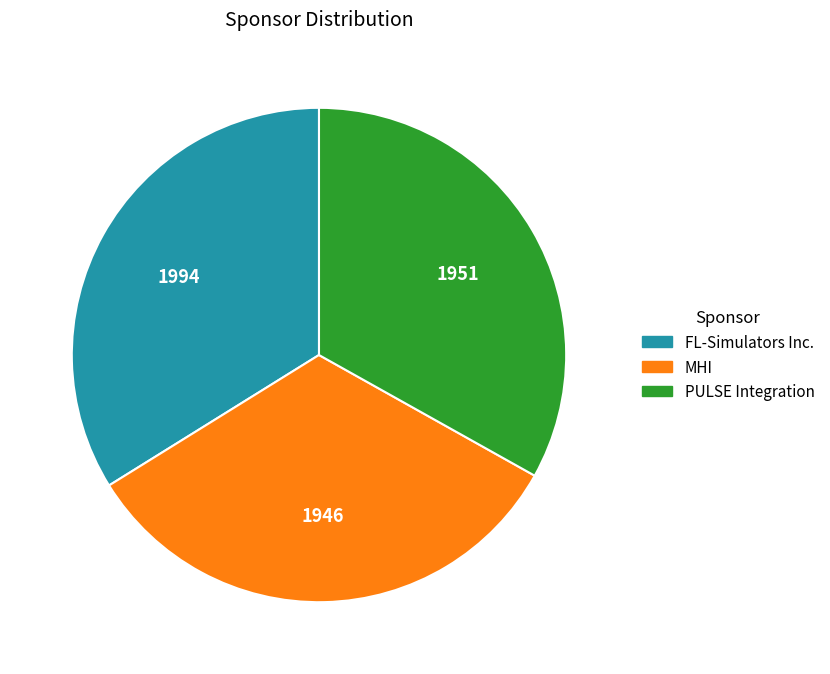

True or false: FL-Simulators Inc. accounts for 34% of the total.

True